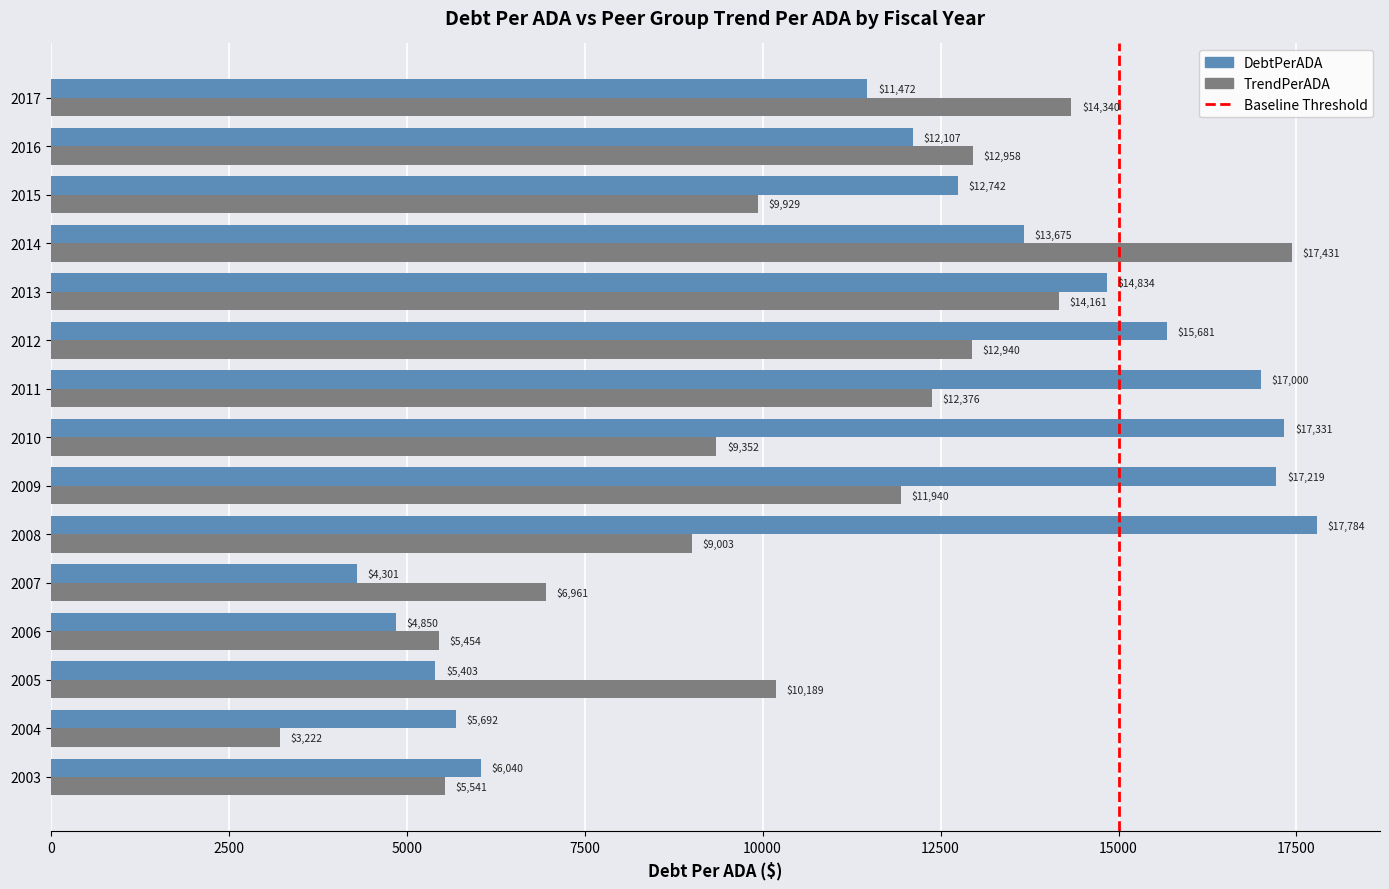

List the series in order of their overall mean, lowest first.

TrendPerADA, DebtPerADA